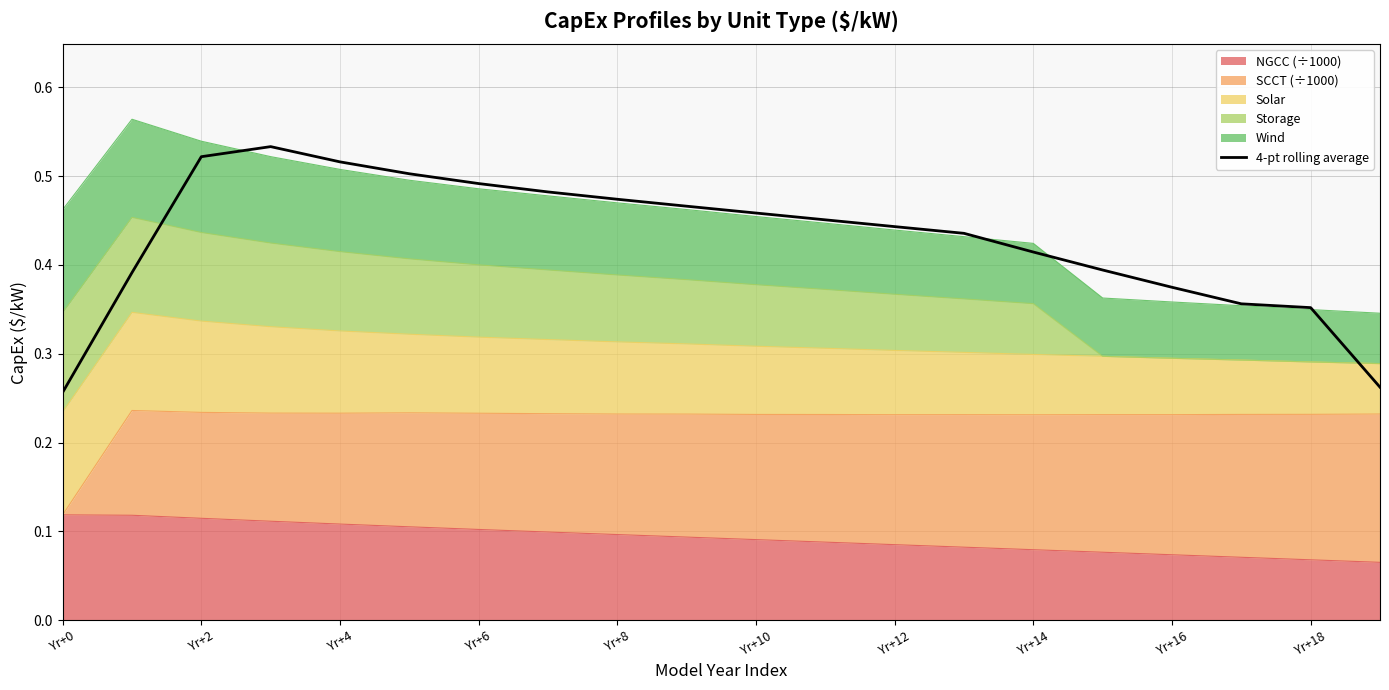

The value at Yr+2 is 0.4. True or false?

True